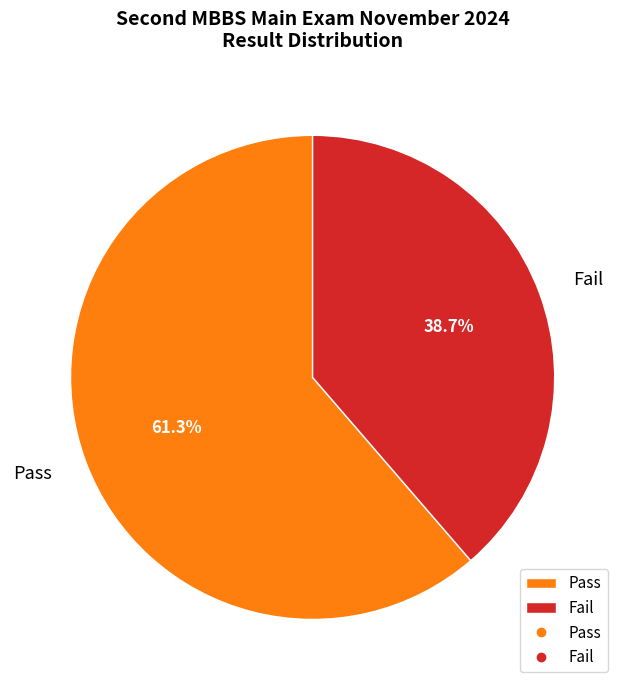

Rank the categories by value from highest to lowest.

Pass, Fail